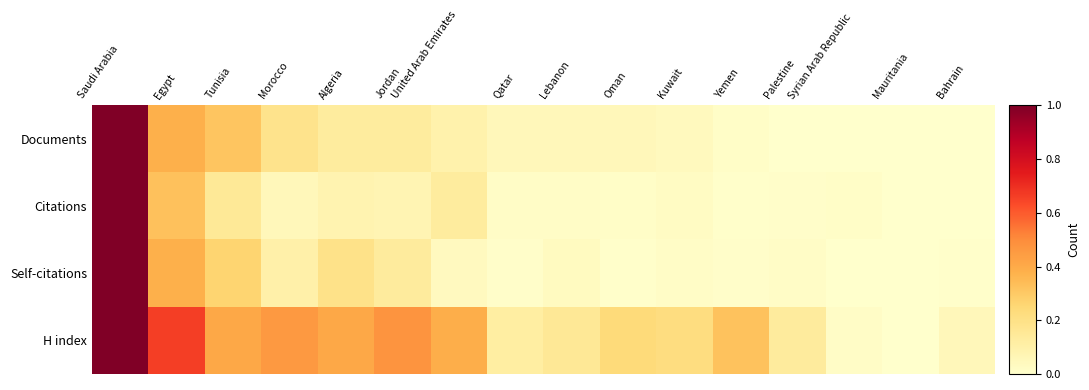

Reading left to right, what are all the values shown in this chart?

Documents: Saudi Arabia=1.0	Egypt=0.4	Tunisia=0.3	Morocco=0.2	Algeria=0.1	Jordan=0.1	United Arab Emirates=0.1	Qatar=0.1	Lebanon=0.1	Oman=0.1	Kuwait=0.0	Yemen=0.0	Palestine=0.0	Syrian Arab Republic=0.0	Mauritania=0.0	Bahrain=0.0
Citations: Saudi Arabia=1.0	Egypt=0.3	Tunisia=0.2	Morocco=0.1	Algeria=0.1	Jordan=0.1	United Arab Emirates=0.1	Qatar=0.0	Lebanon=0.0	Oman=0.0	Kuwait=0.0	Yemen=0.0	Palestine=0.0	Syrian Arab Republic=0.0	Mauritania=0.0	Bahrain=0.0
Self-citations: Saudi Arabia=1.0	Egypt=0.4	Tunisia=0.3	Morocco=0.1	Algeria=0.2	Jordan=0.1	United Arab Emirates=0.0	Qatar=0.0	Lebanon=0.0	Oman=0.0	Kuwait=0.0	Yemen=0.0	Palestine=0.0	Syrian Arab Republic=0.0	Mauritania=0.0	Bahrain=0.0
H index: Saudi Arabia=1.0	Egypt=0.7	Tunisia=0.4	Morocco=0.5	Algeria=0.4	Jordan=0.5	United Arab Emirates=0.4	Qatar=0.1	Lebanon=0.2	Oman=0.2	Kuwait=0.2	Yemen=0.3	Palestine=0.1	Syrian Arab Republic=0.0	Mauritania=0.0	Bahrain=0.1